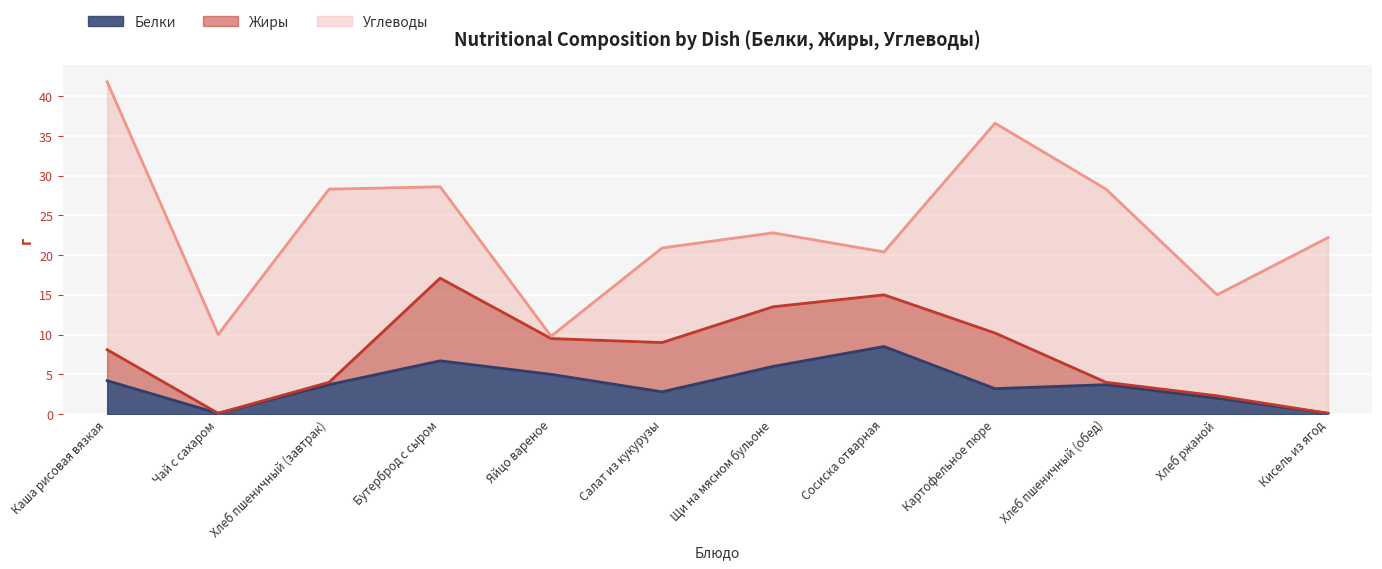

Which category has the highest value in the Жиры series?

Бутерброд с сыром